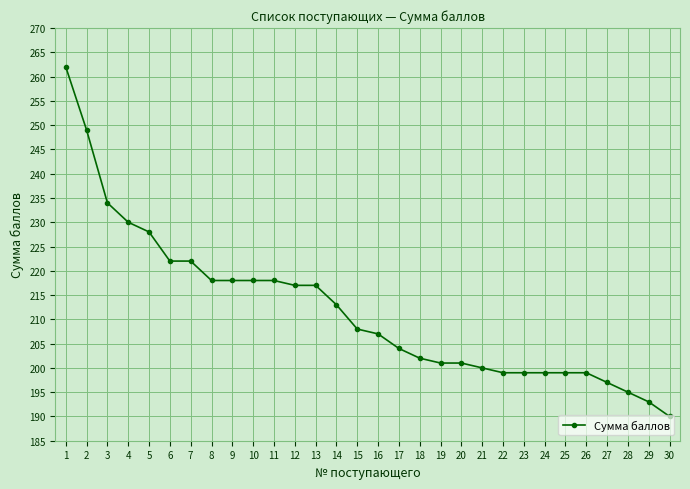

What is the change in value from 4 to 12?

-13